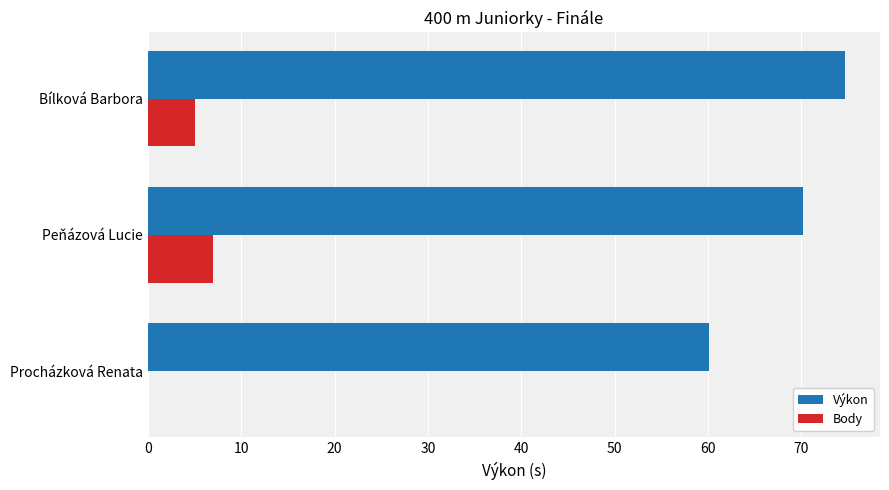

Where is Výkon nearest to the value 67?

Peňázová Lucie